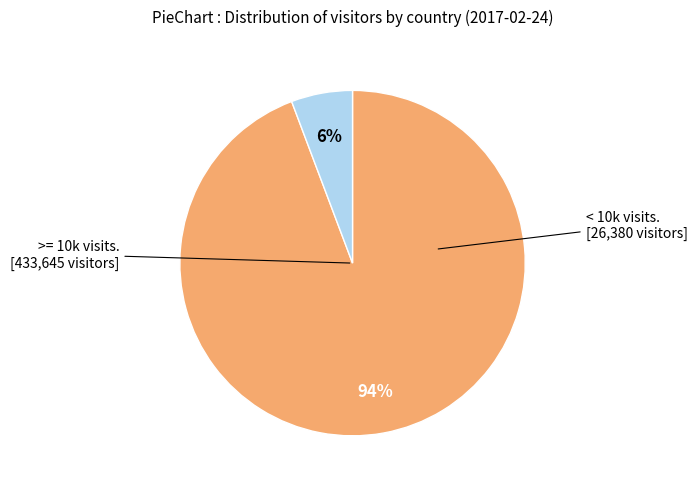

Is there any slice that represents more than half of the pie?

Yes